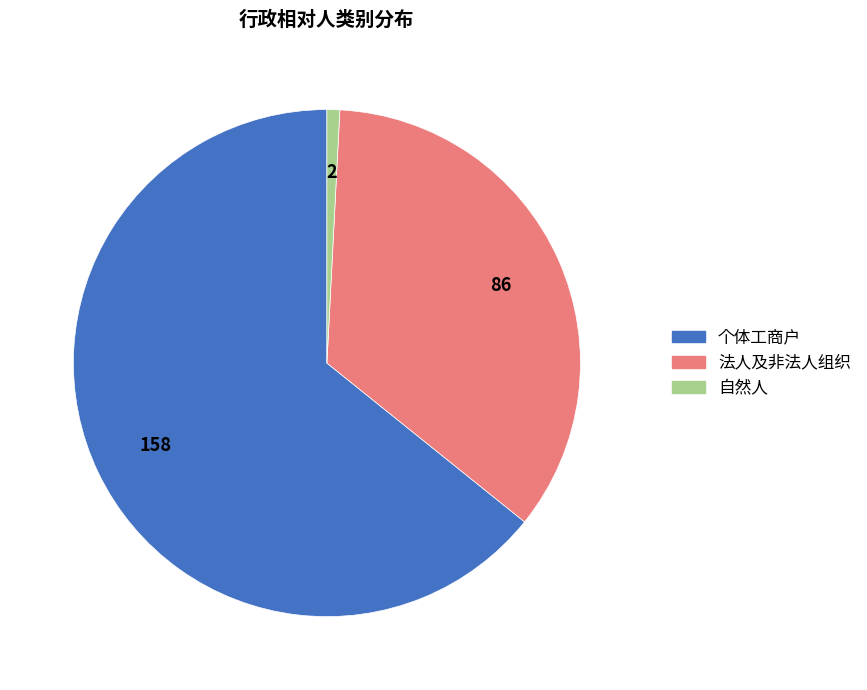

What is the ratio of the value at 个体工商户 to the value at 法人及非法人组织?

1.8